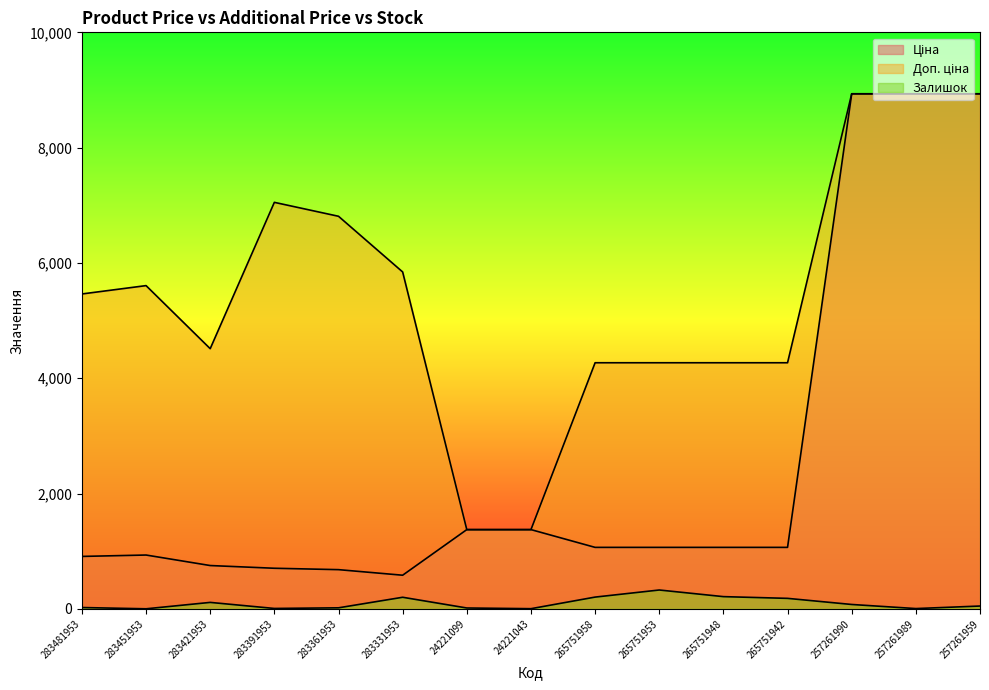

Is the value of Доп. ціна at 283391953 greater than the value of Ціна at 265751948?

Yes